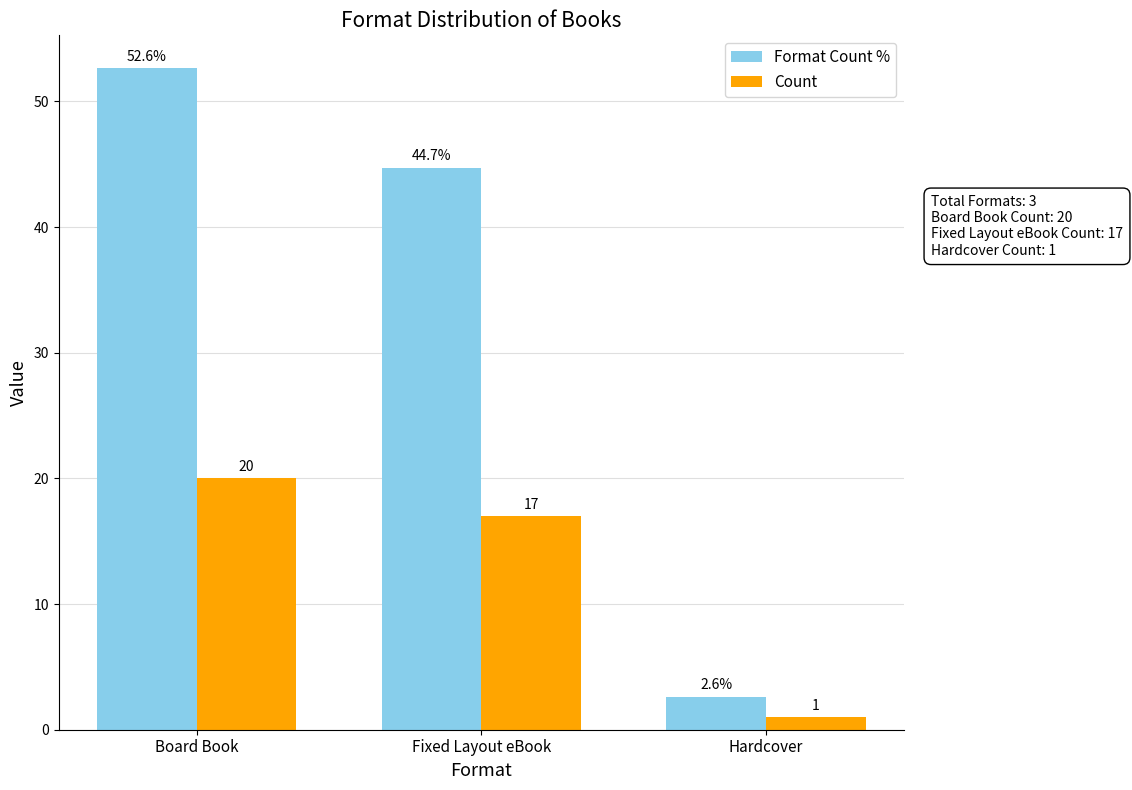

Is it true that Count equals 17.0 at Fixed Layout eBook?

True